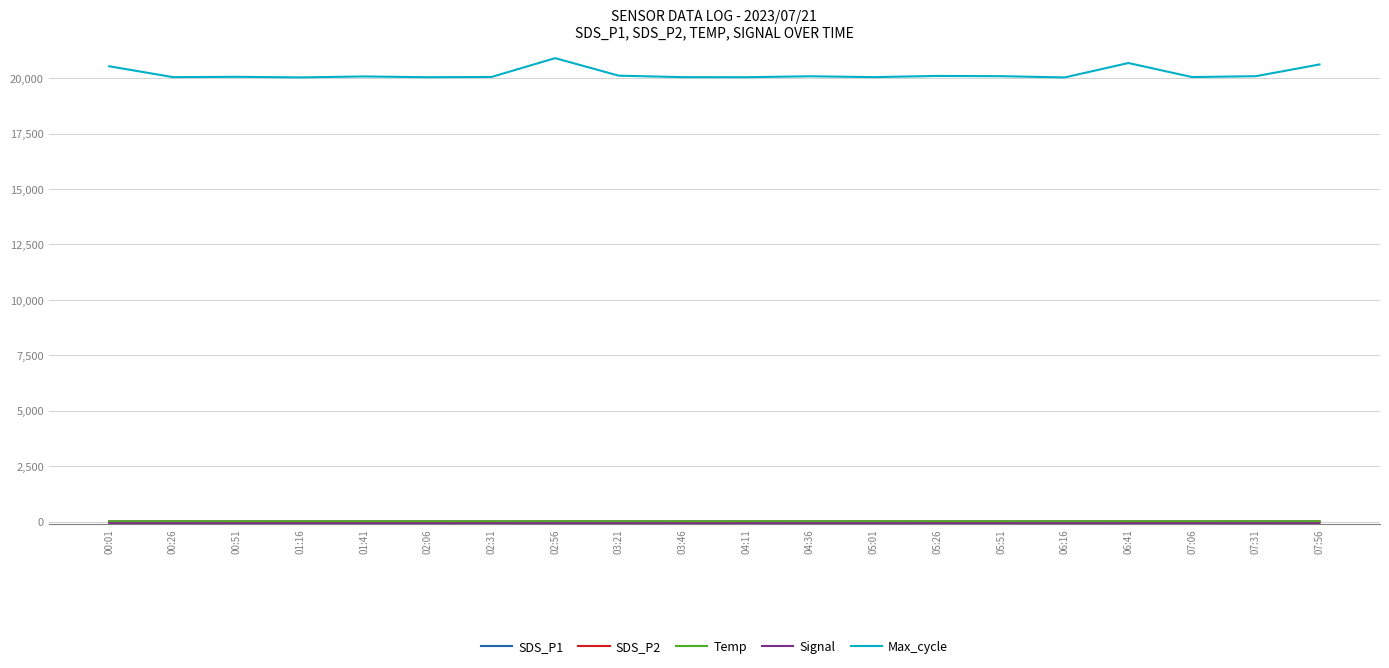

What position from the left is 05:01?

13